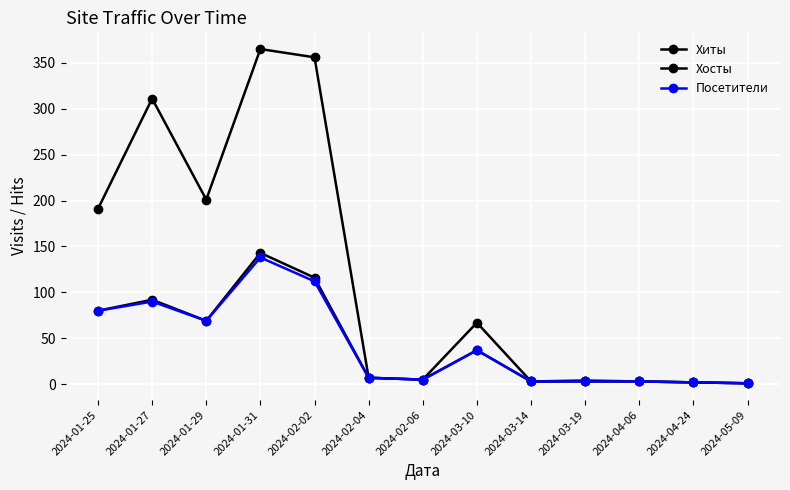

In Посетители, how many points are higher than both neighbors (excluding endpoints)?

3